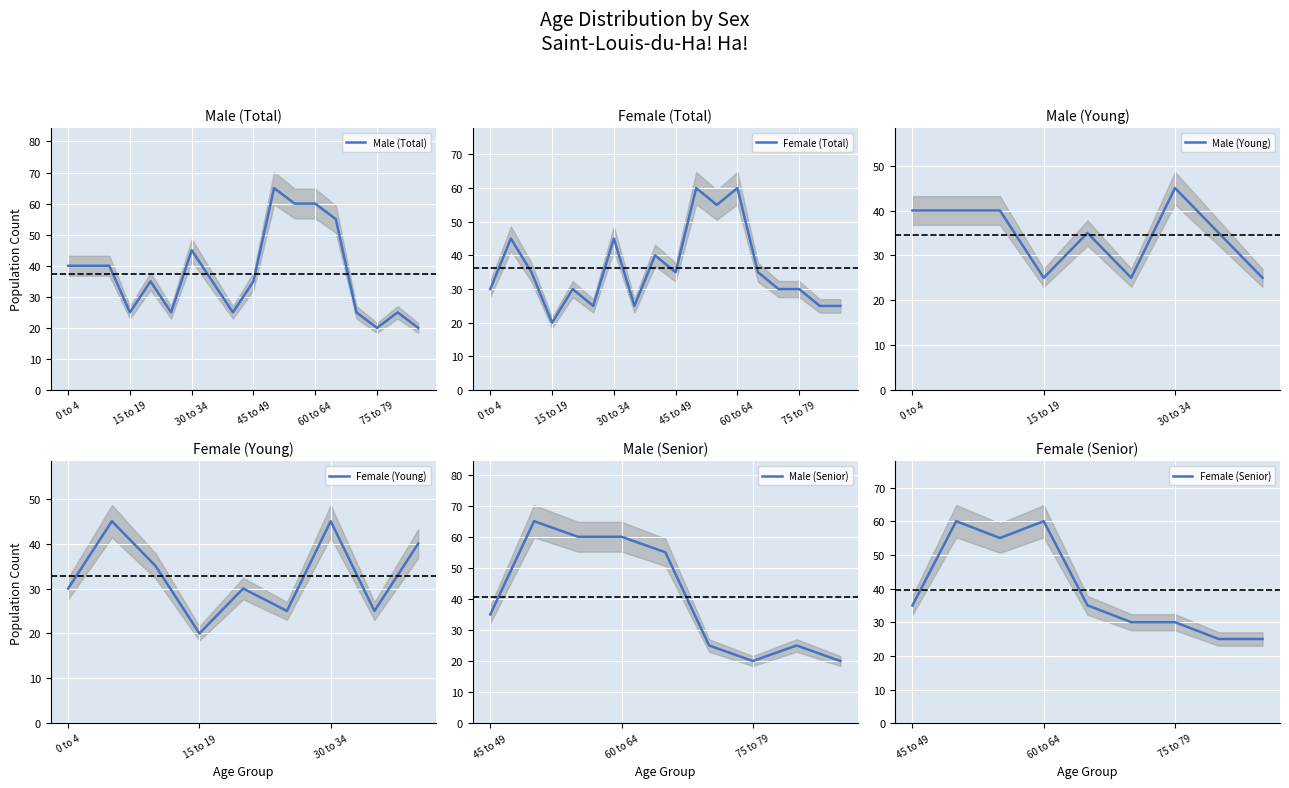

Reading left to right, transcribe all the data shown in this chart.

Male: 40	40	40	25	35	25	45	35	25	35	65	60	60	55	25	20	25	20
Female: 30	45	35	20	30	25	45	25	40	35	60	55	60	35	30	30	25	25